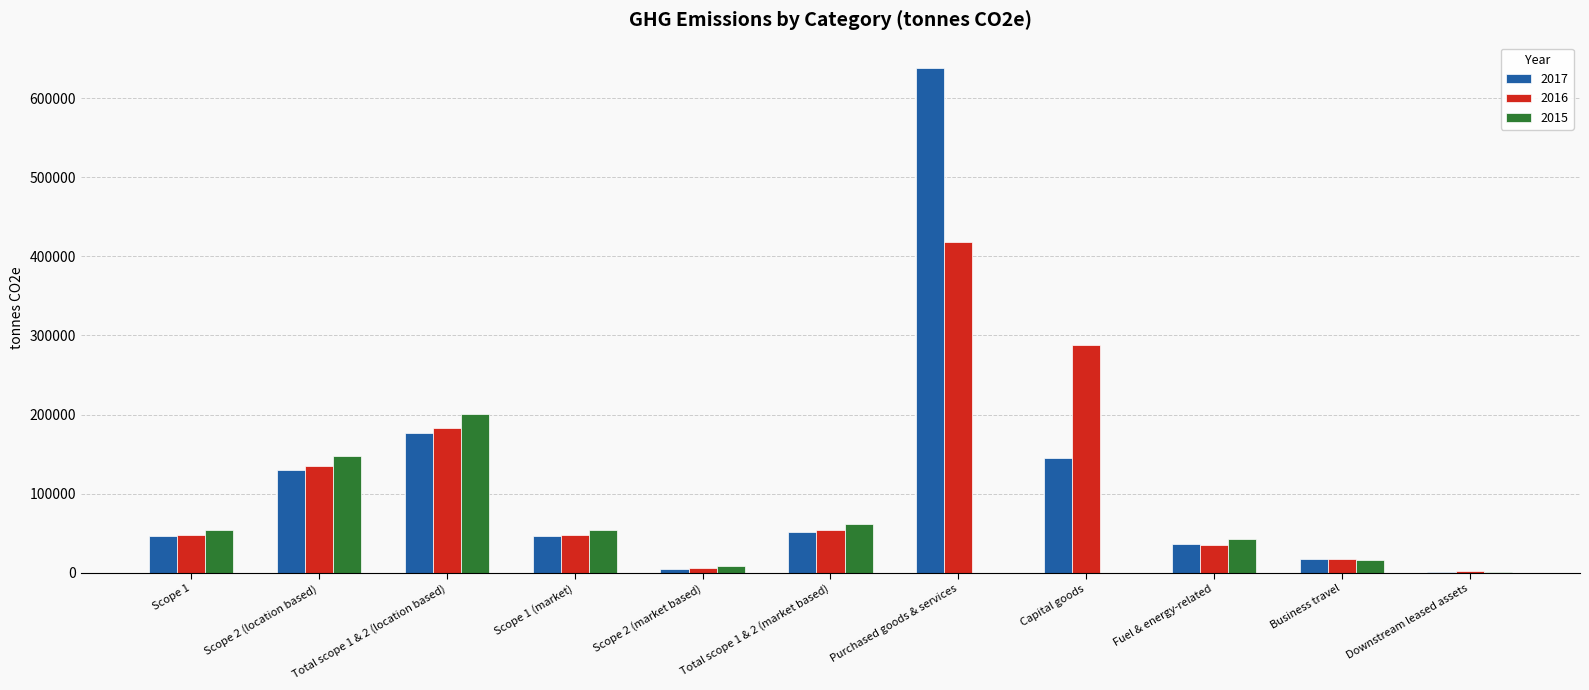

Is the value of 2016 at Scope 2 (location based) greater than the value of 2015 at Scope 2 (market based)?

Yes